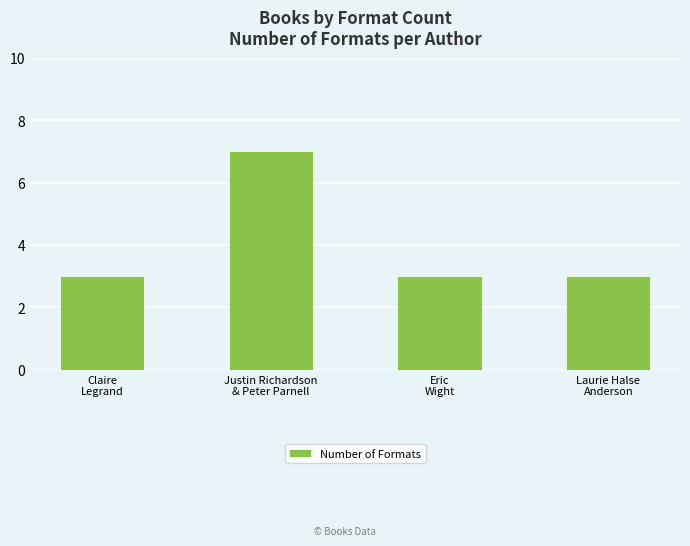

What is the minimum value shown in the chart?

3